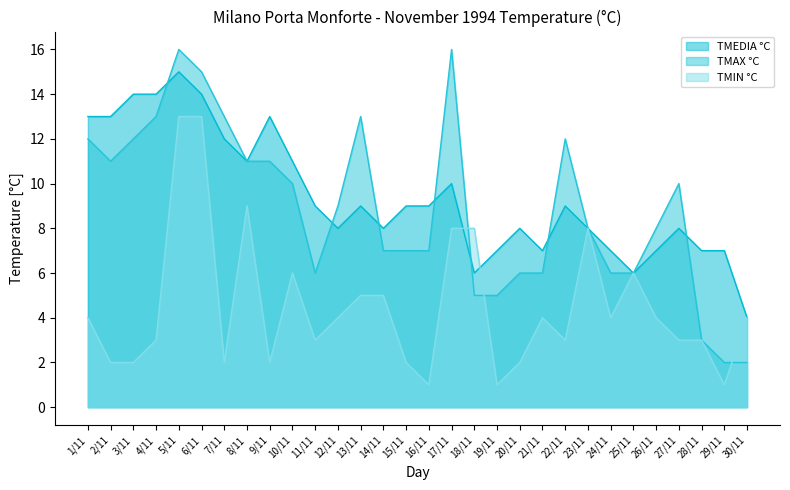

What is the sum of the TMIN °C values at 28/11 and 18/11?

11